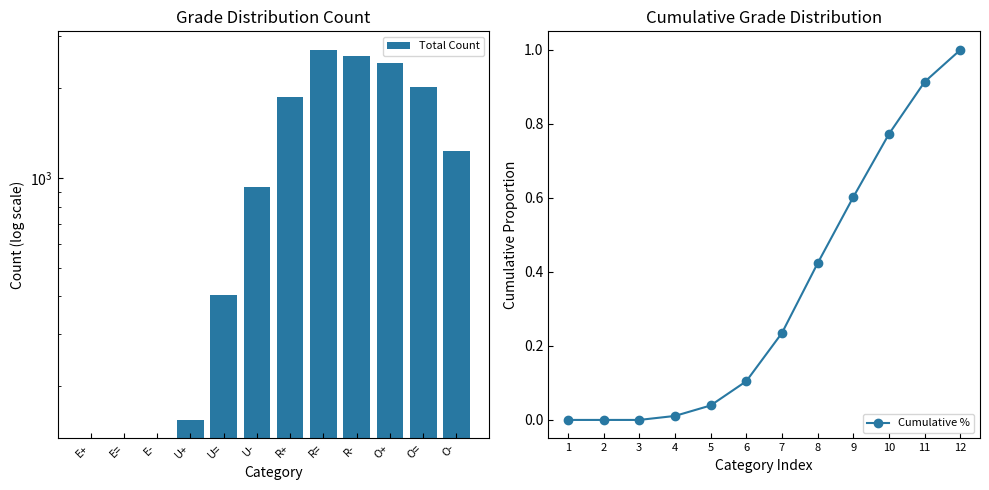

What are all the series names shown in the legend?

Total Count, Cumulative %